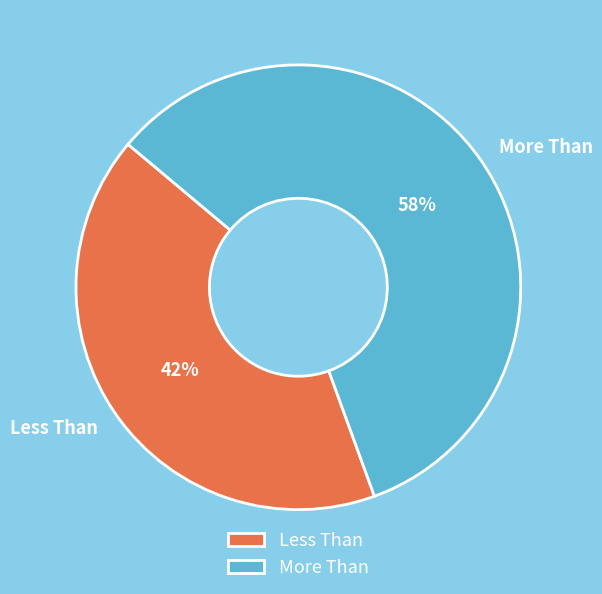

The More Than slice represents 58% of the pie. True or false?

True